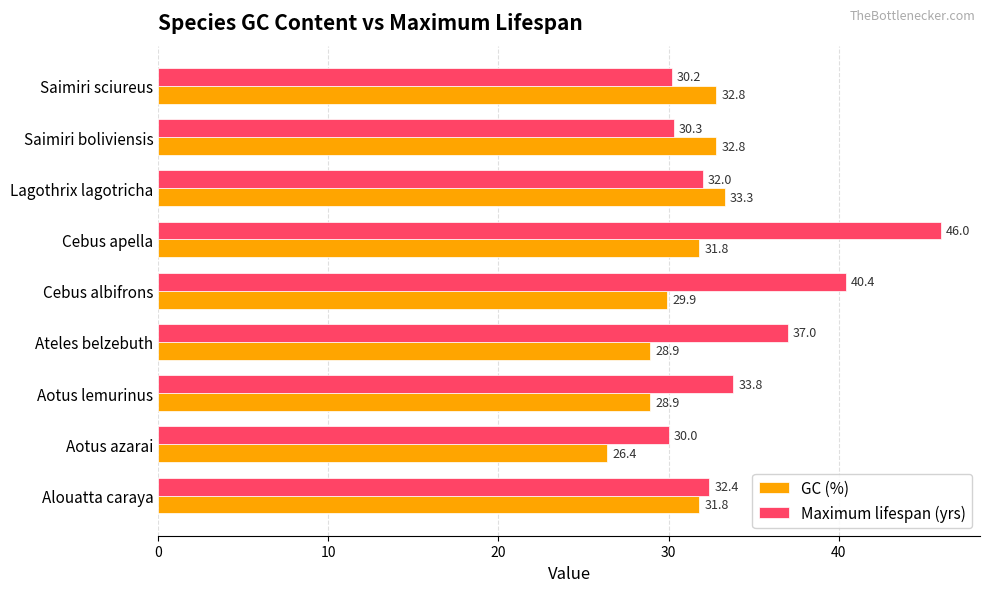

List the labels in order of Maximum lifespan (yrs) value, smallest first.

Aotus azarai, Saimiri sciureus, Saimiri boliviensis, Lagothrix lagotricha, Alouatta caraya, Aotus lemurinus, Ateles belzebuth, Cebus albifrons, Cebus apella